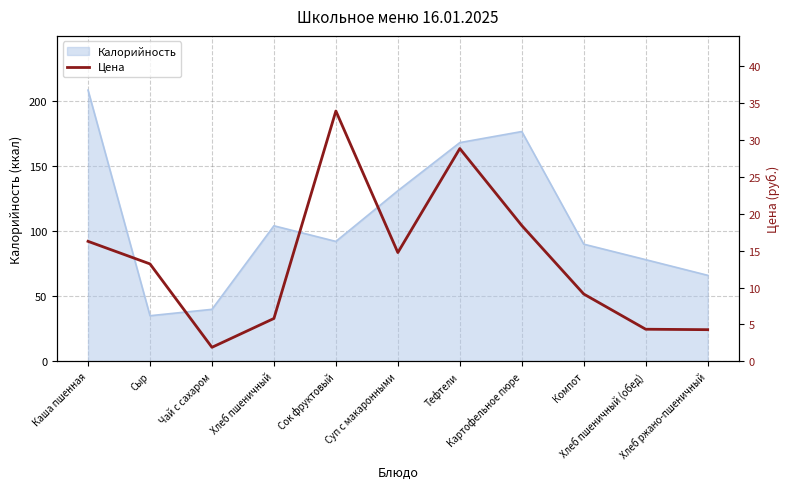

How many data points are above 13?

6